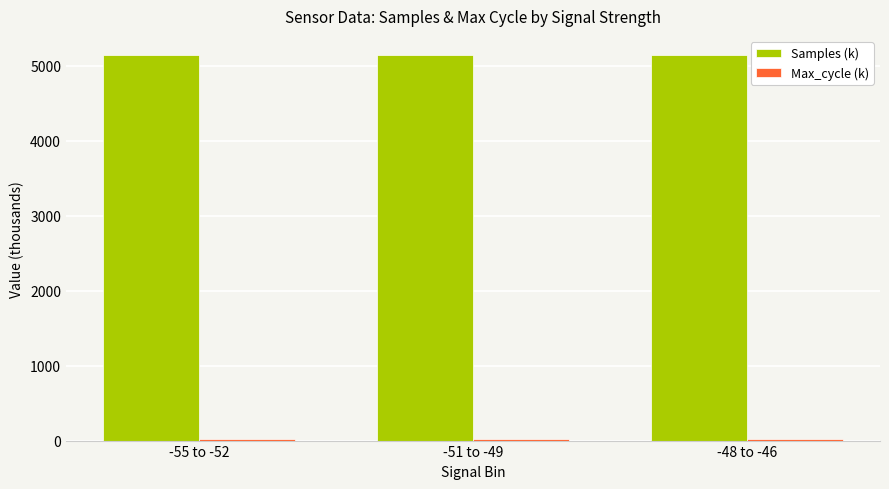

What is the greatest value displayed?

5140.0